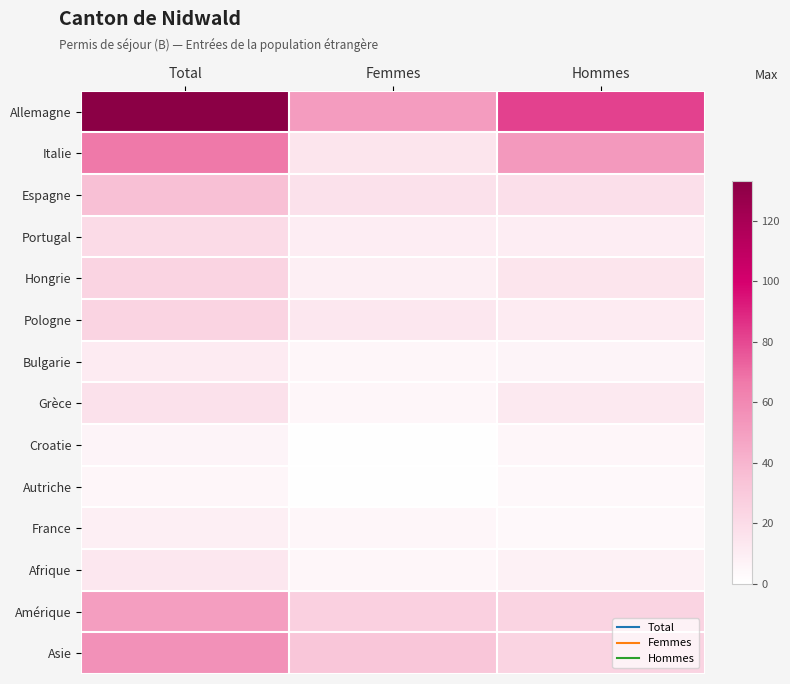

What is the difference between the highest and lowest values at Femmes?

50